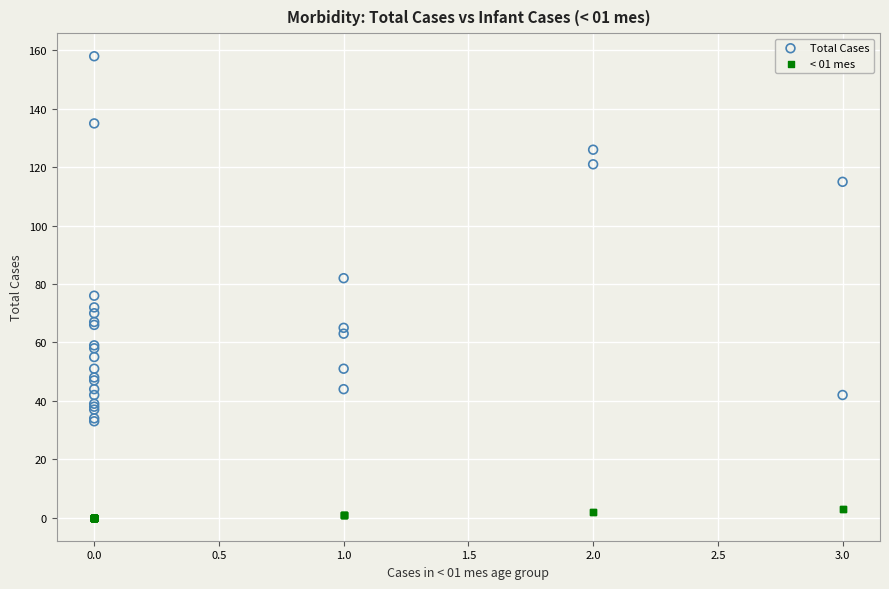

Which series contains the highest Y value?

Total Cases